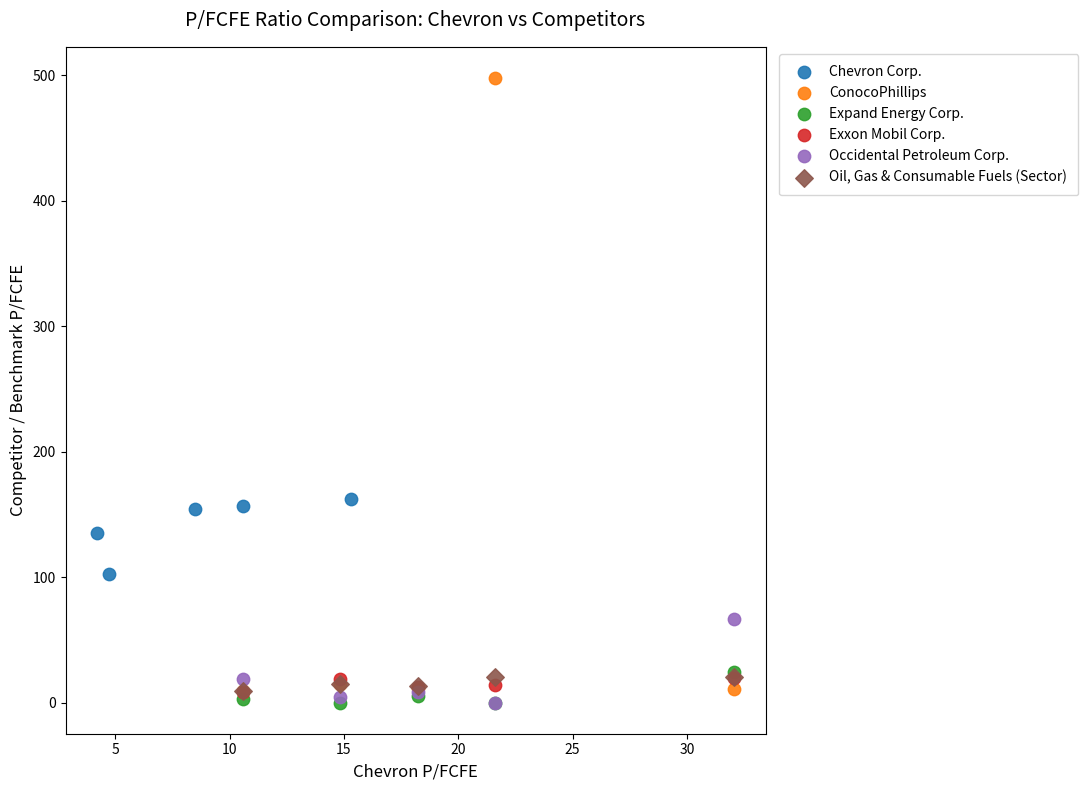

Which series has the widest spread of Y values?

ConocoPhillips